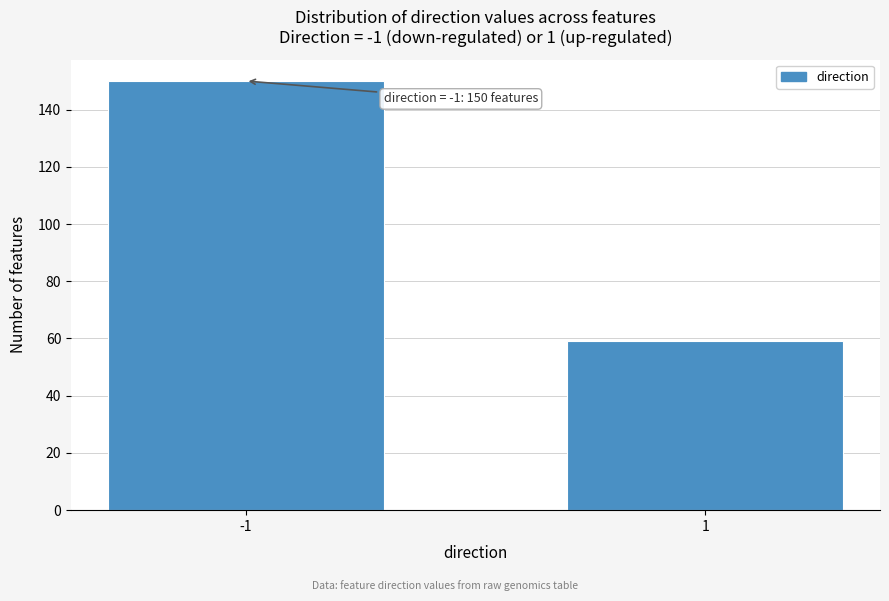

Reading left to right, extract all data points from this chart.

-1=150	1=59